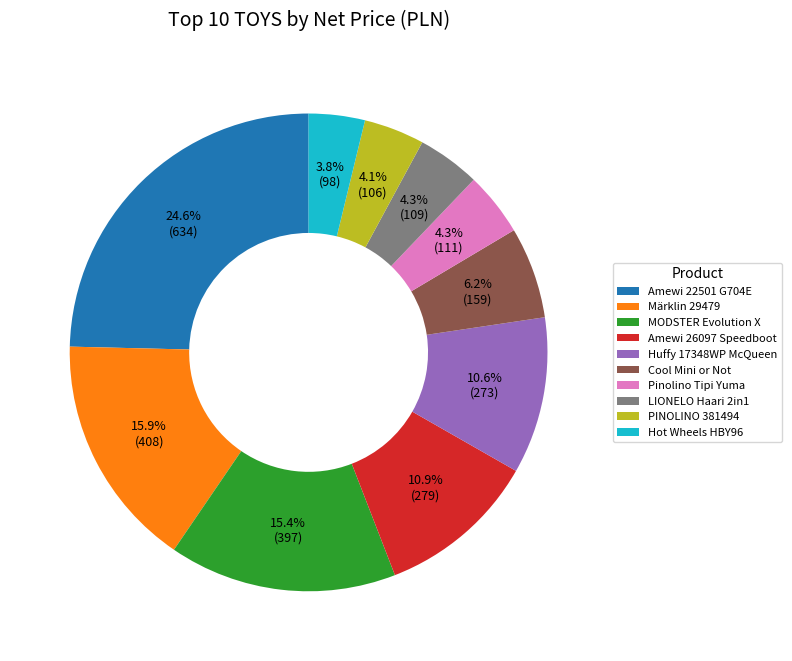

Which category has the biggest portion of the pie?

Amewi 22501 G704E